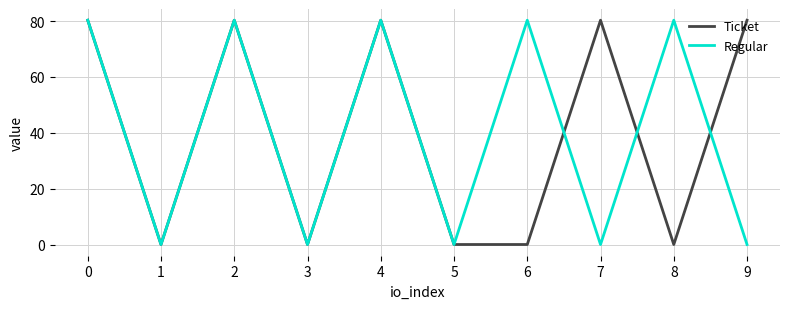

Does the chart display data point markers on the line(s)?

No